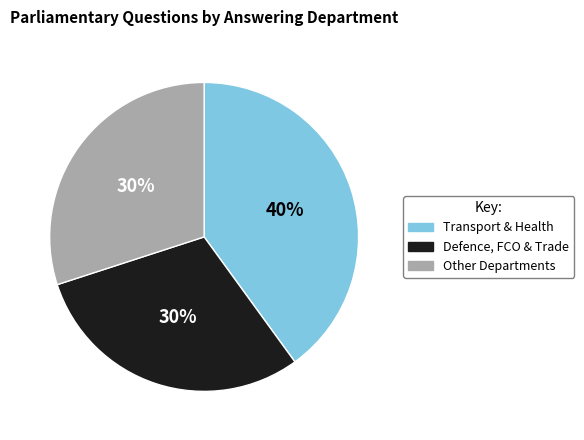

The Transport & Health slice represents 54% of the pie. True or false?

False